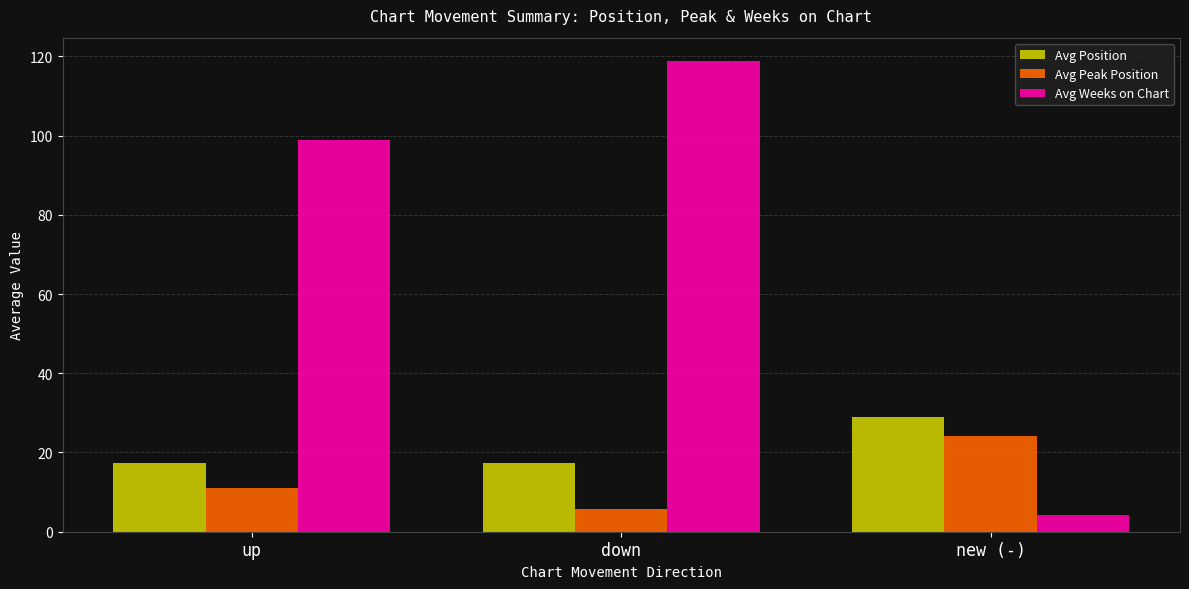

Which series has the largest range (max minus min)?

Avg Weeks on Chart